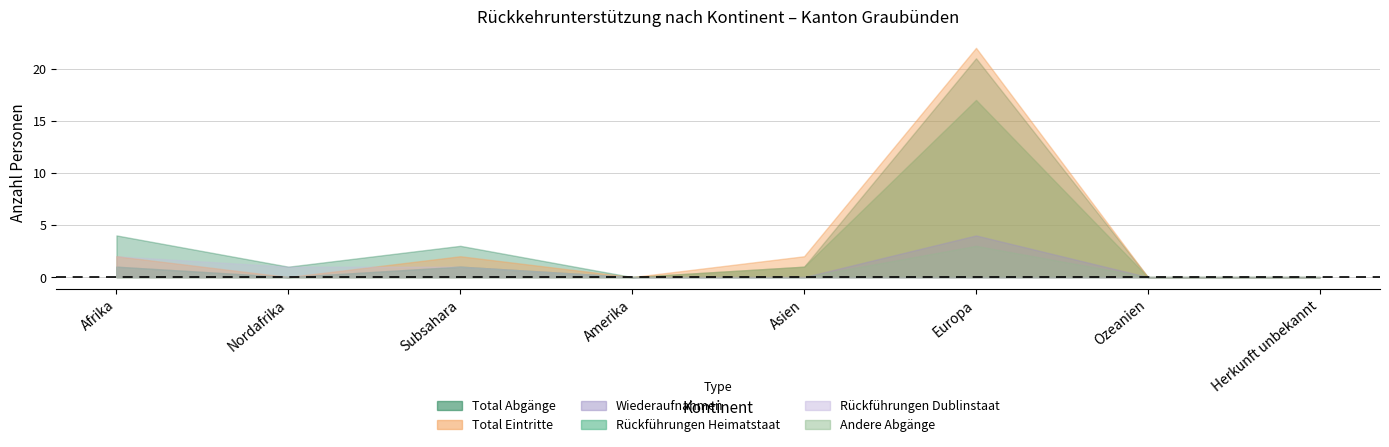

True or false: Rückführungen Dublinstaat and Rückführungen Heimatstaat intersect in this chart.

False